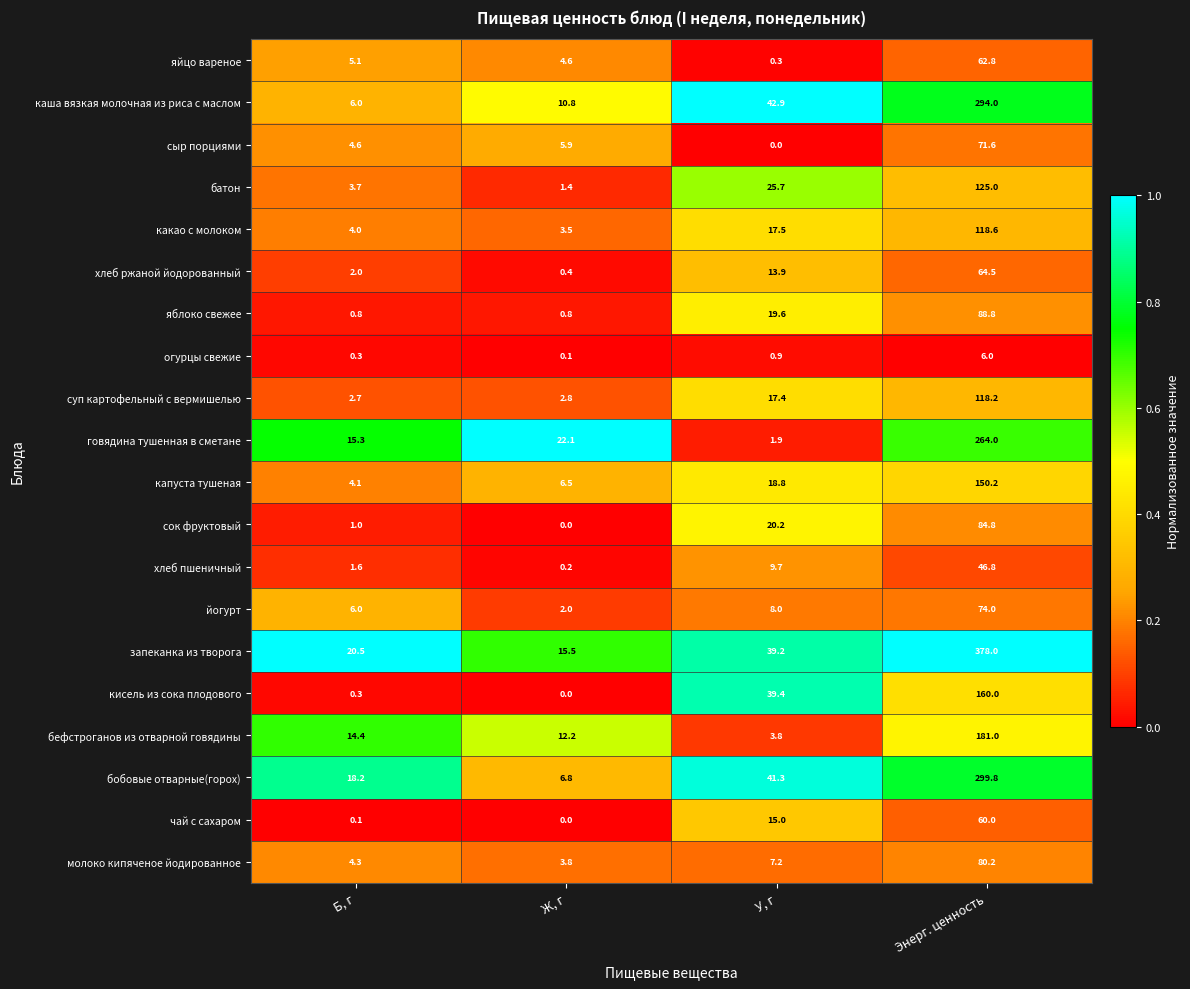

At which label does кисель из сока плодового first exceed 39?

У, г